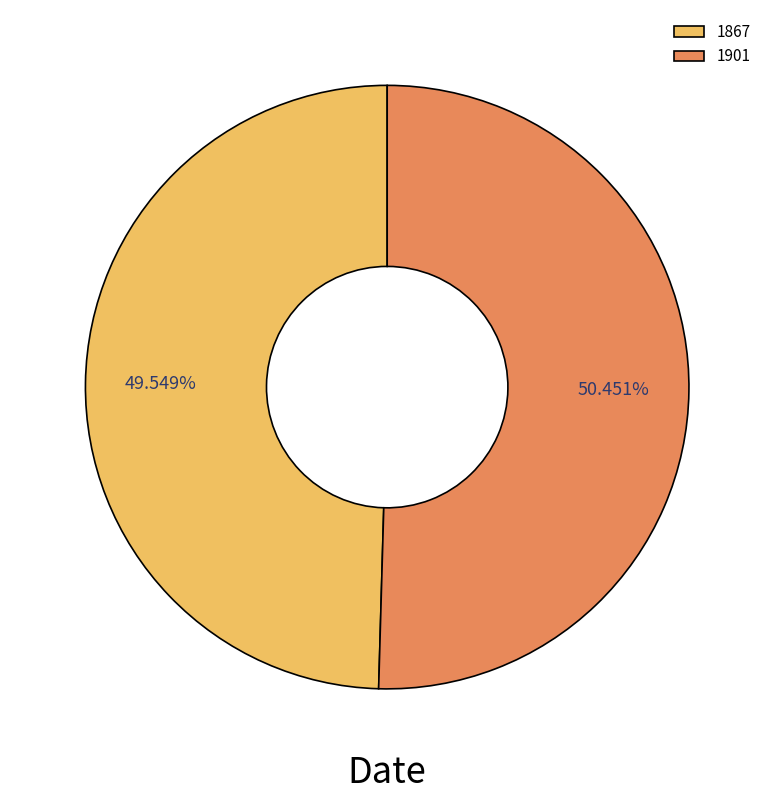

Is it true that 1901 is 50% of the pie?

True